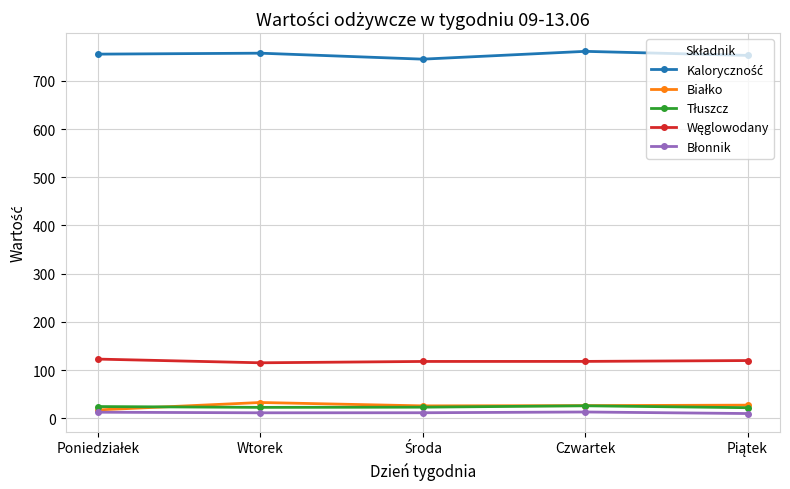

What is the label of the 2nd point from the left?

Wtorek